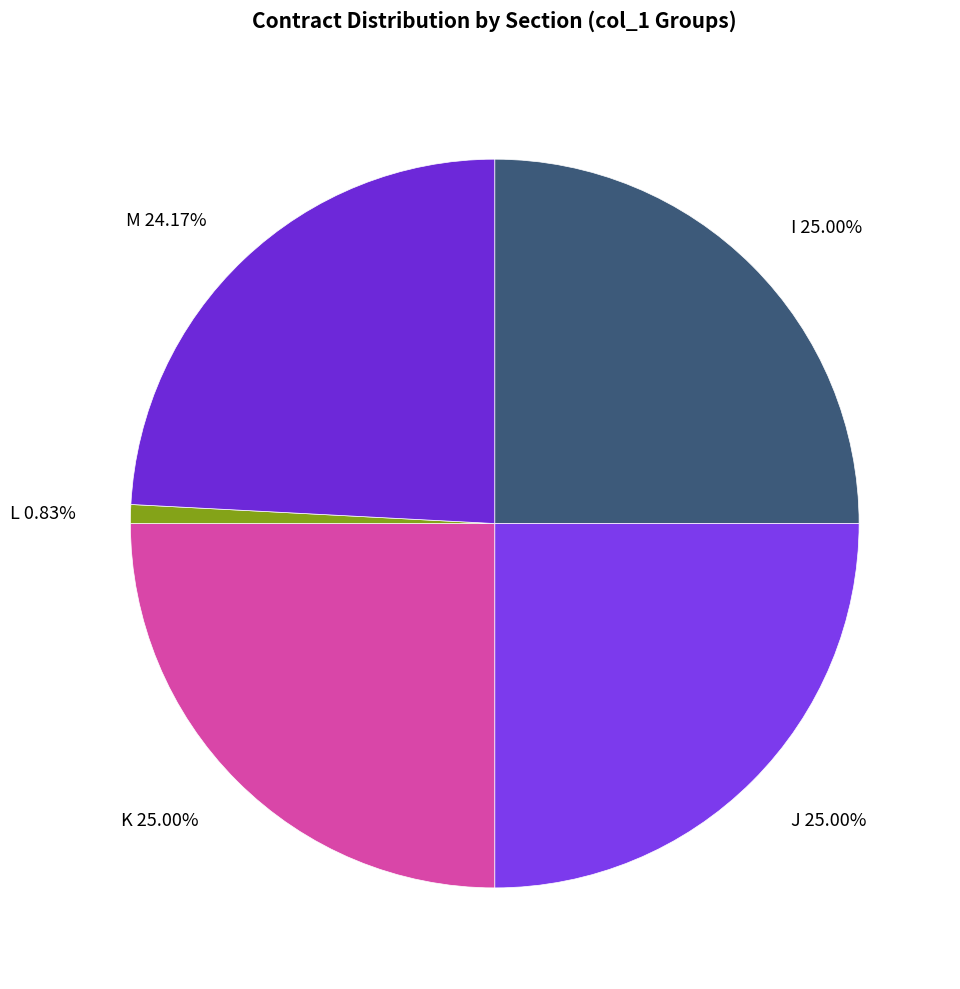

To the nearest percent, what portion does M represent?

24%